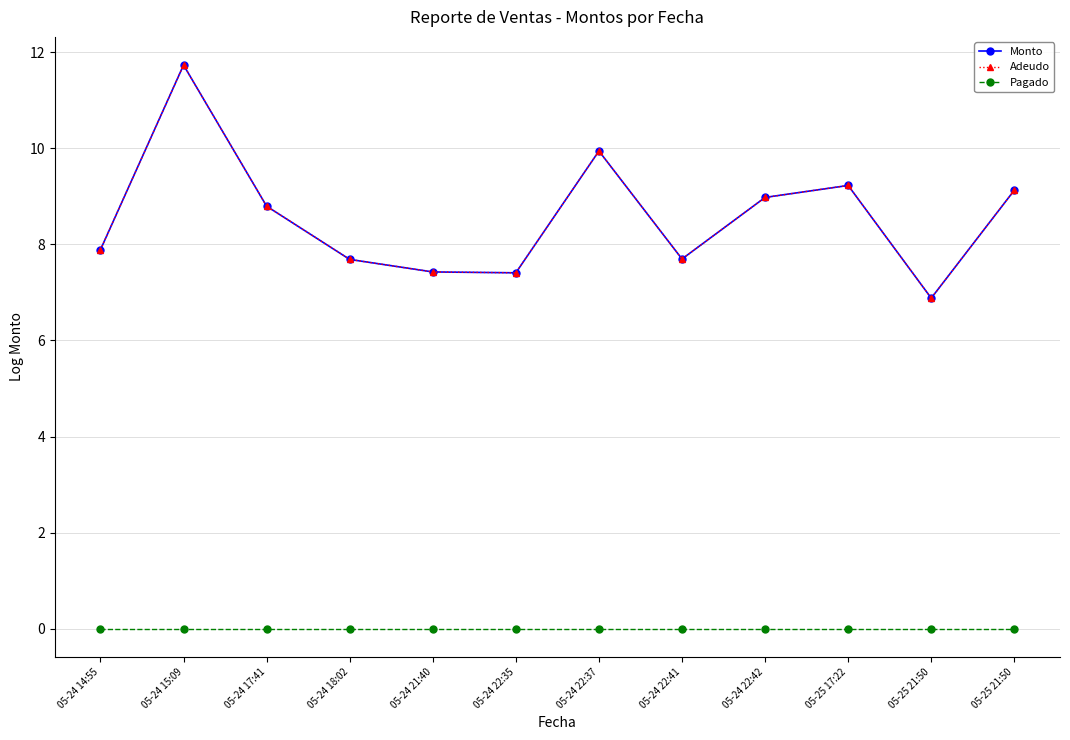

Reading left to right, transcribe all the data shown in this chart.

Monto: 05-24 14:55=7.9	05-24 15:09=11.7	05-24 17:41=8.8	05-24 18:02=7.7	05-24 21:40=7.4	05-24 22:35=7.4	05-24 22:37=9.9	05-24 22:41=7.7	05-24 22:42=9.0	05-25 17:22=9.2	05-25 21:50=6.9	05-25 21:50=9.1
Adeudo: 05-24 14:55=7.9	05-24 15:09=11.7	05-24 17:41=8.8	05-24 18:02=7.7	05-24 21:40=7.4	05-24 22:35=7.4	05-24 22:37=9.9	05-24 22:41=7.7	05-24 22:42=9.0	05-25 17:22=9.2	05-25 21:50=6.9	05-25 21:50=9.1
Pagado: 05-24 14:55=0.0	05-24 15:09=0.0	05-24 17:41=0.0	05-24 18:02=0.0	05-24 21:40=0.0	05-24 22:35=0.0	05-24 22:37=0.0	05-24 22:41=0.0	05-24 22:42=0.0	05-25 17:22=0.0	05-25 21:50=0.0	05-25 21:50=0.0